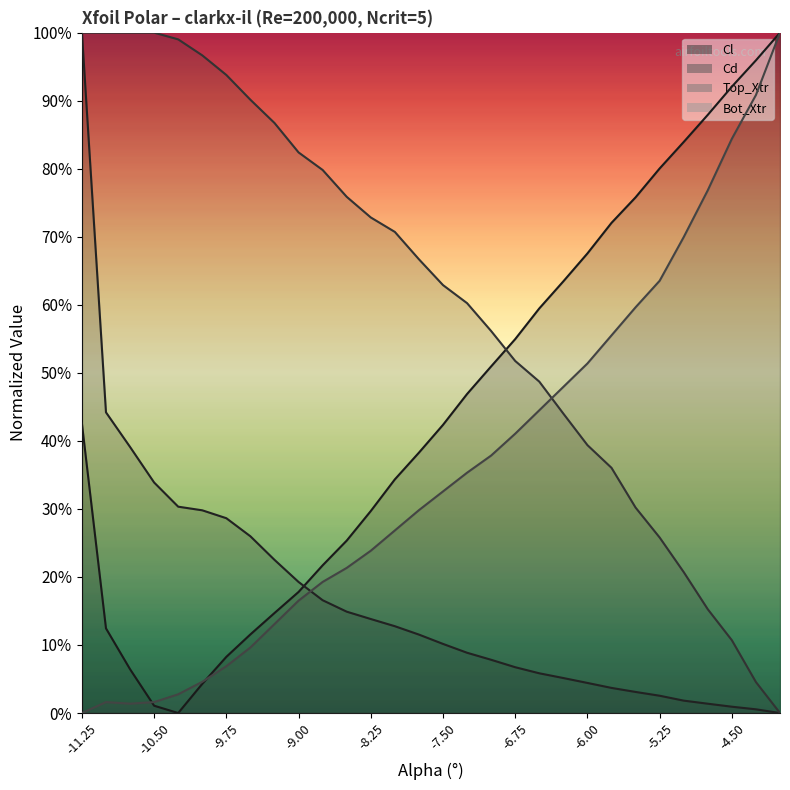

True or false: Top_Xtr and Cl cross at least once.

True